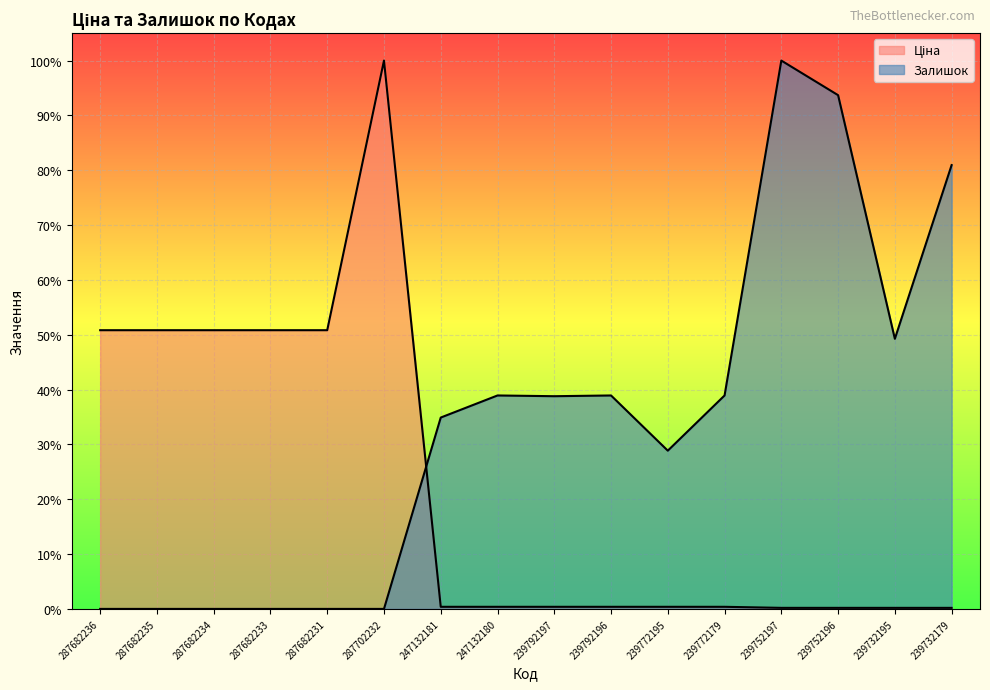

Does the chart display data point markers on the line(s)?

No